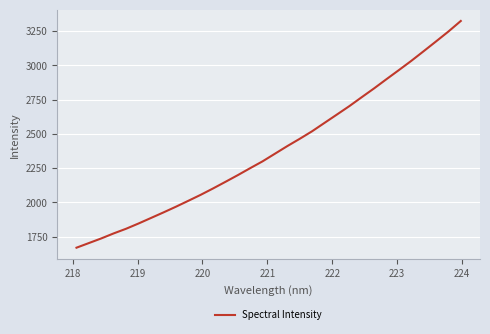

How many lines are shown in the chart?

1